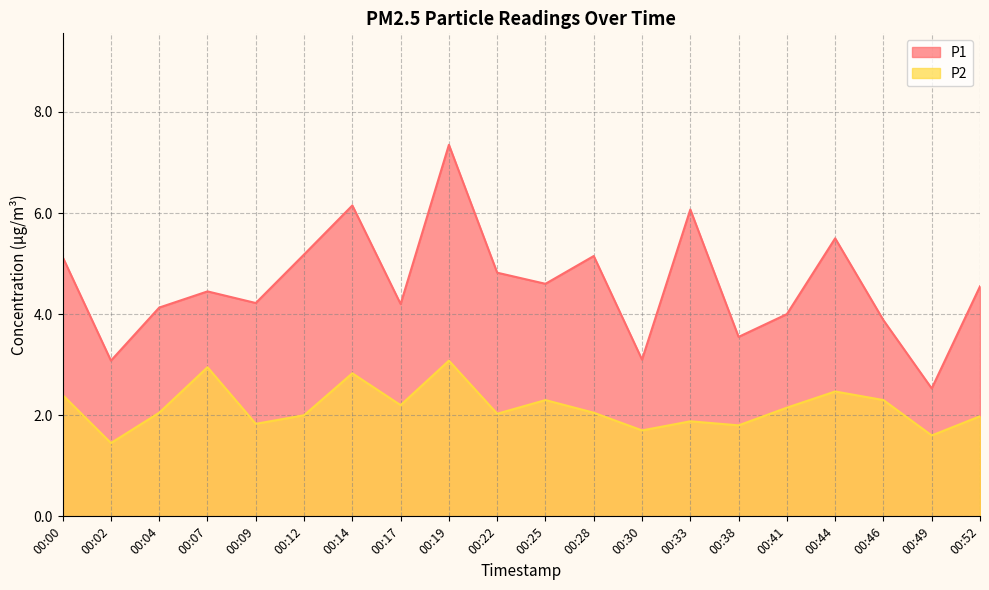

Is it true that P1 equals 4.2 at 00:09?

True